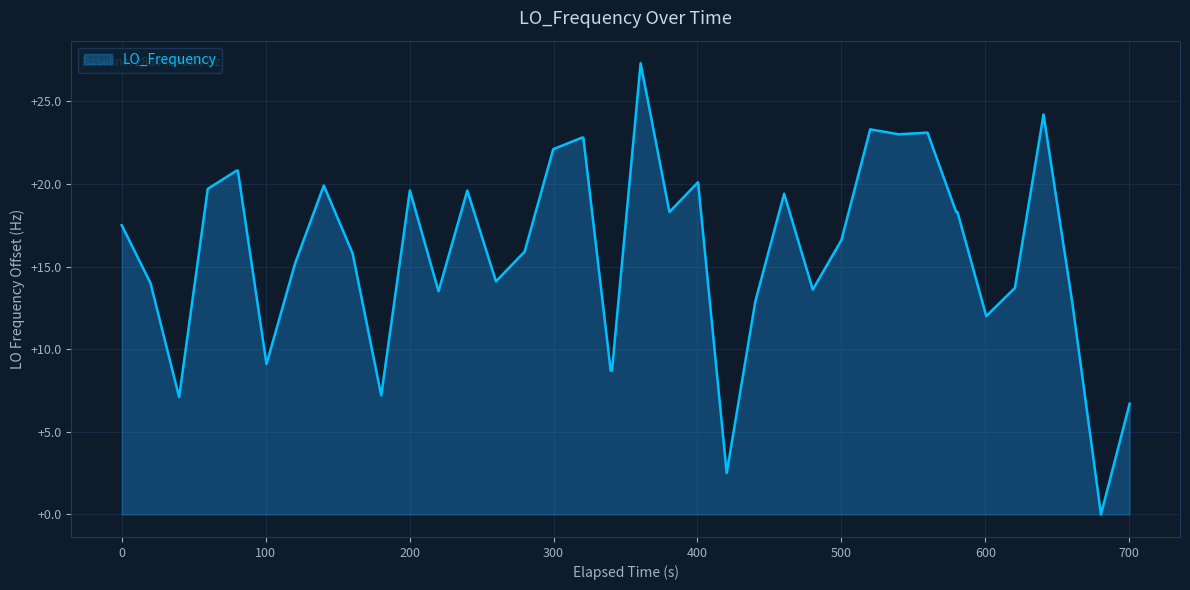

What is the greatest value displayed?

27.3